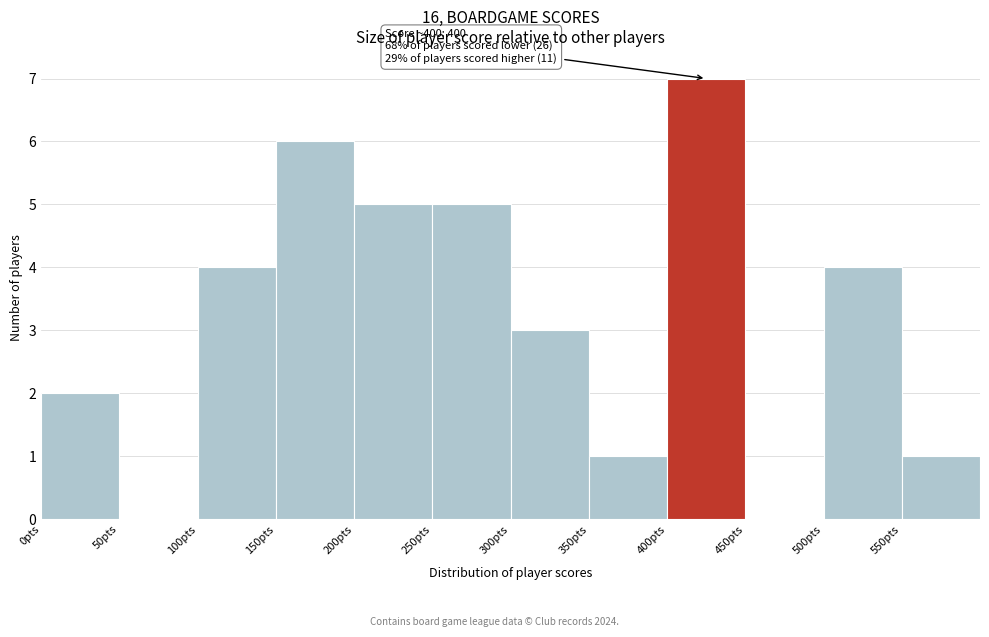

Over which range of the x-axis is the bar tallest?

400 to 450